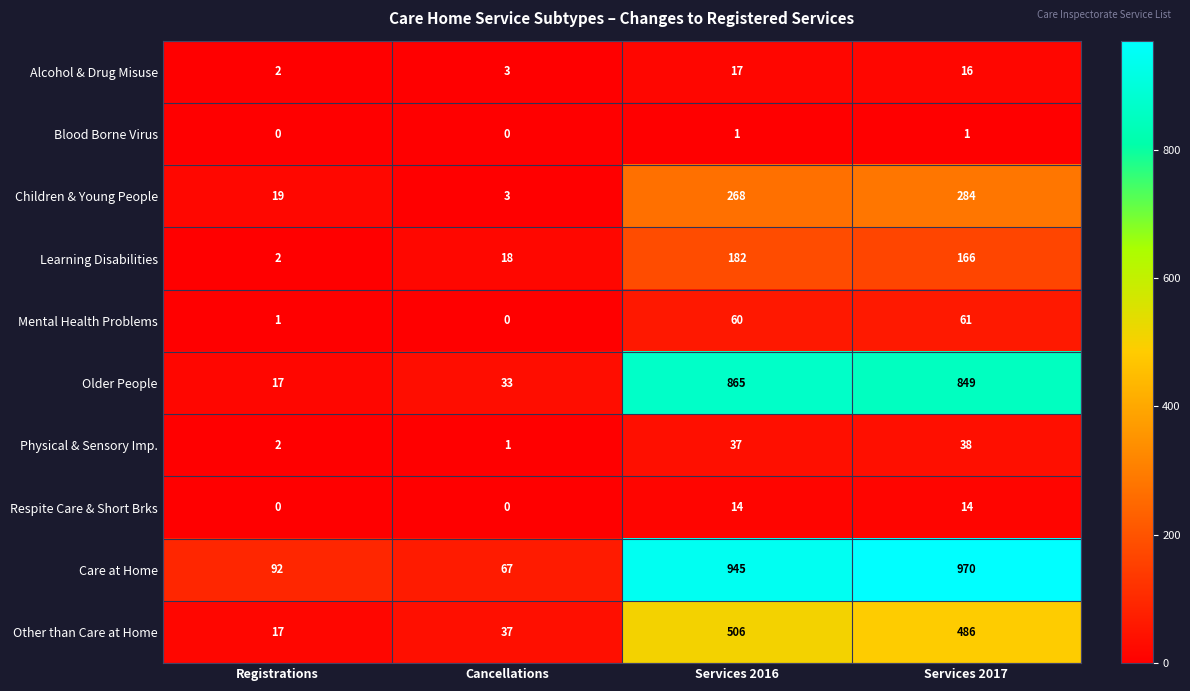

How many series are shown in this chart?

10